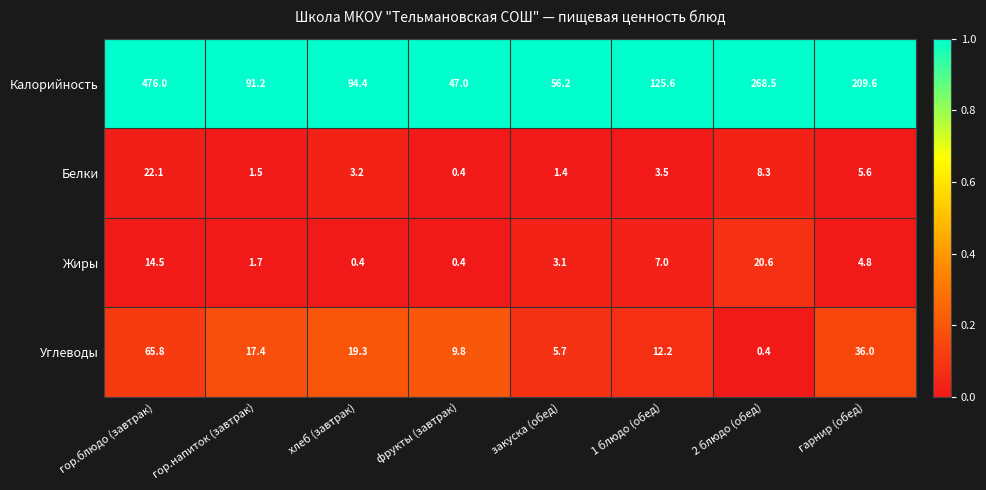

At how many categories does at least one series exceed 0?

8